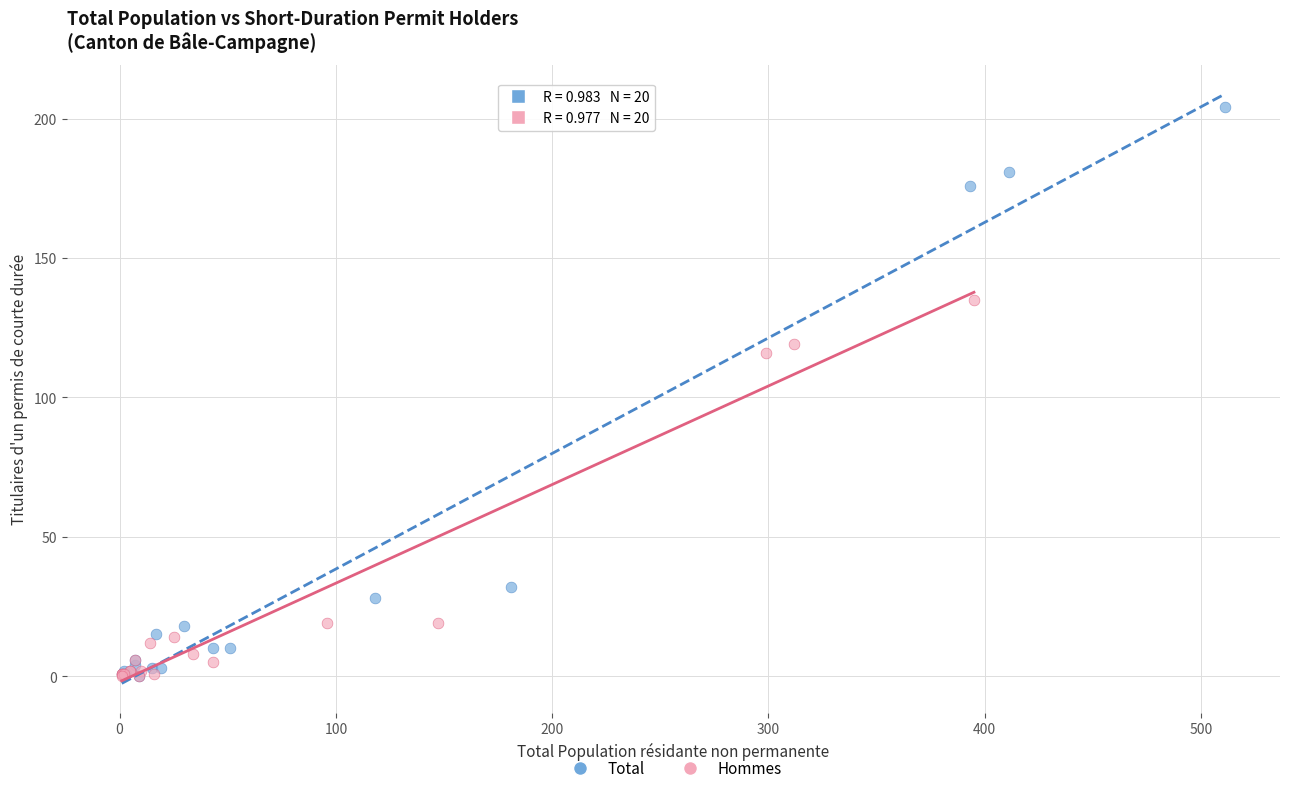

Which series reaches the maximum Y coordinate?

Total